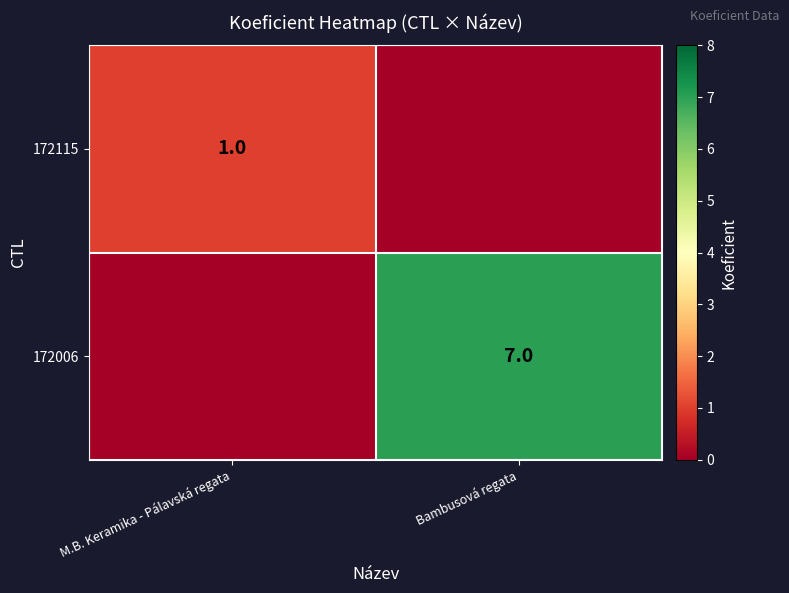

Is it true that 172115 equals 1 at M.B. Keramika - Pálavská regata?

True